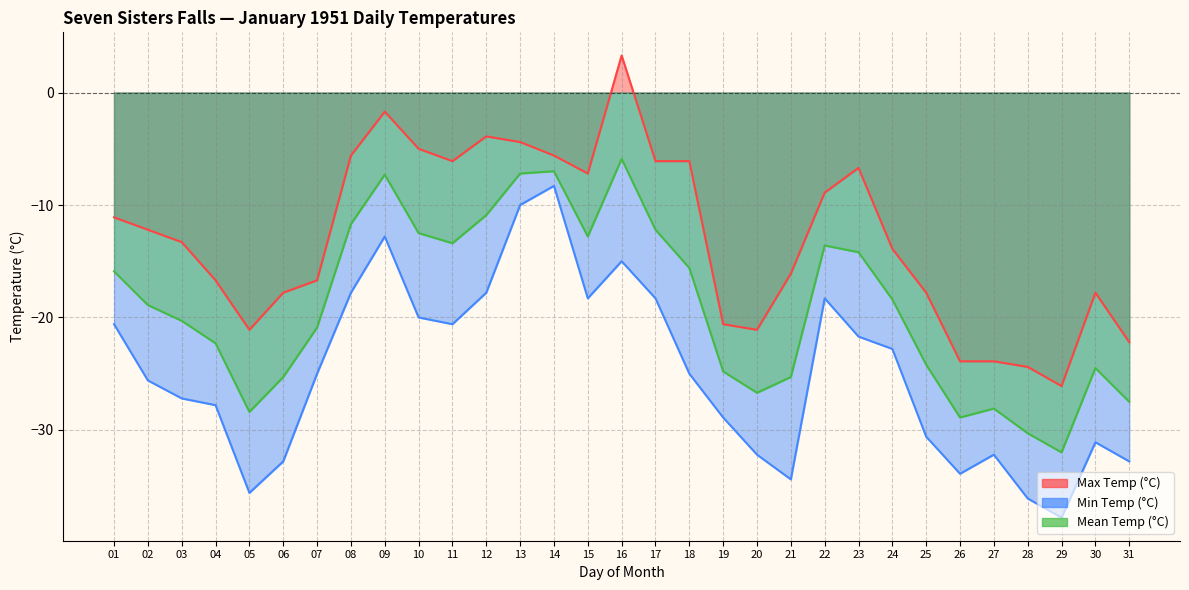

List the series in order of their peak value, highest first.

Max Temp (°C), Mean Temp (°C), Min Temp (°C)